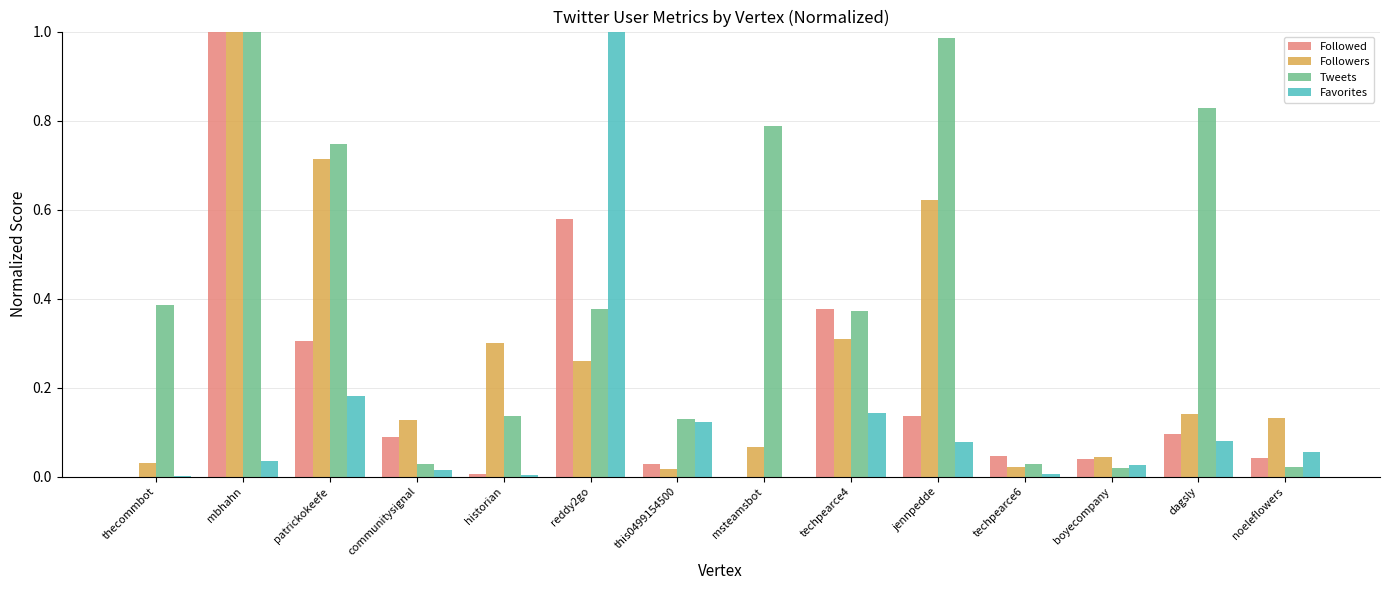

Which series changed the most between historian and techpearce6?

Followers